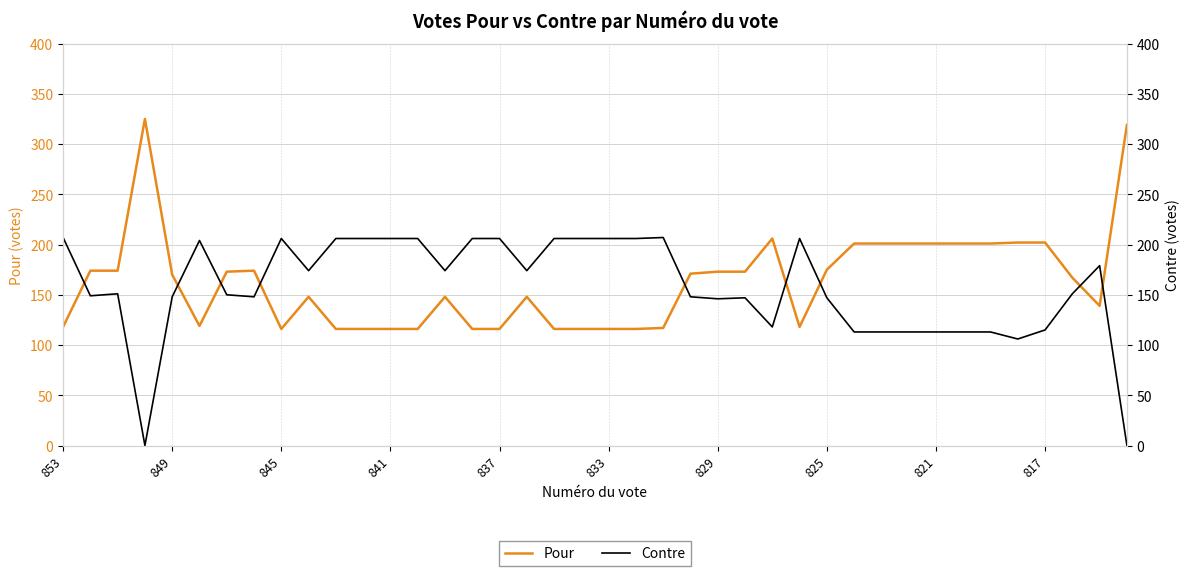

Is the value of Contre at 853 greater than the value of Pour at 15?

Yes